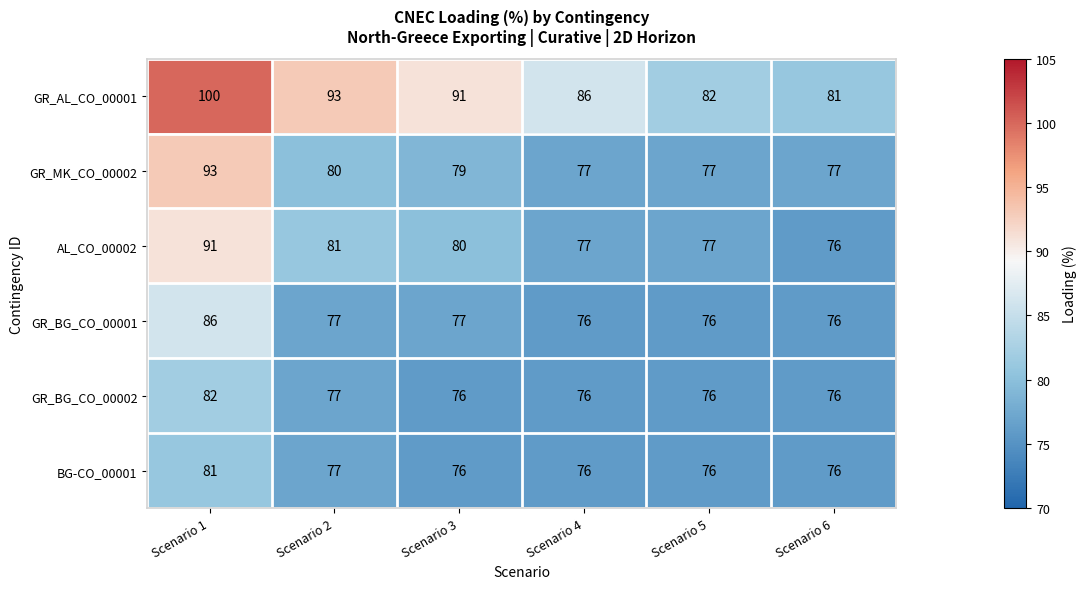

What is the greatest value displayed?

100